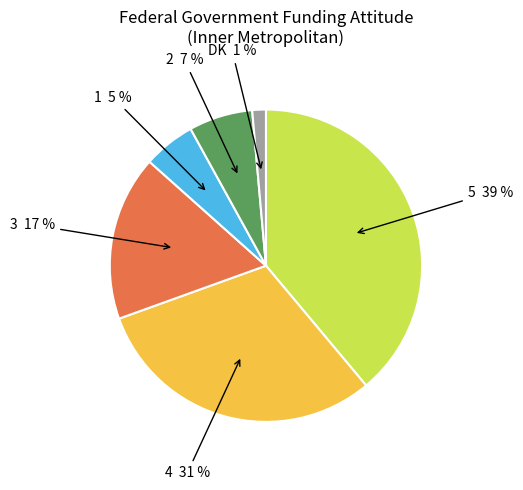

Do 2 and DK together represent more than half of the pie?

No